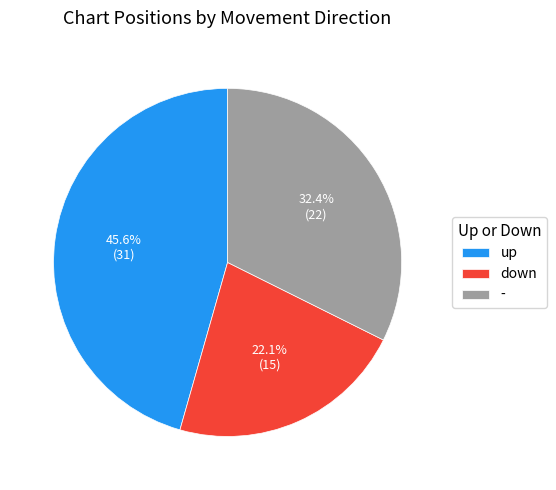

Rank the categories by value from lowest to highest.

down, -, up